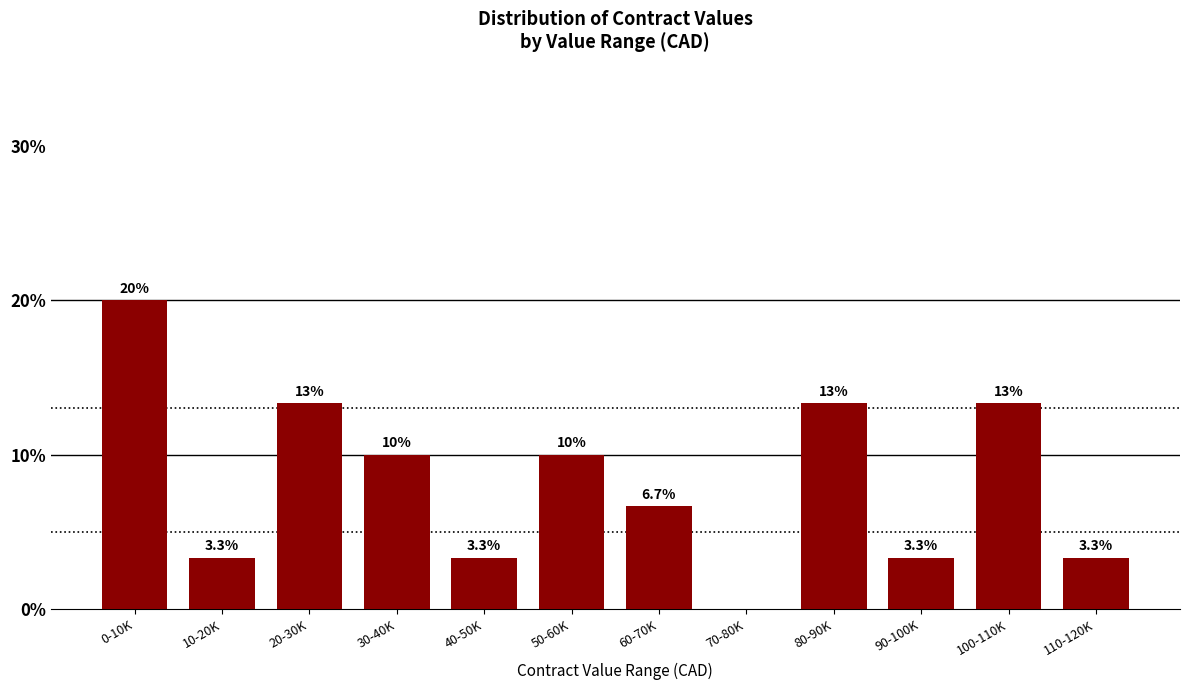

What value does the data have at 60-70K?

6.7